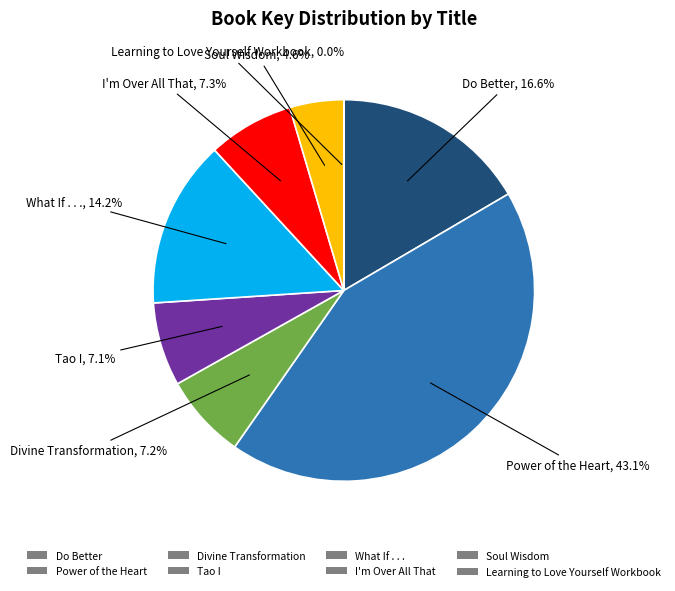

Does Tao I represent more than half of the total?

No